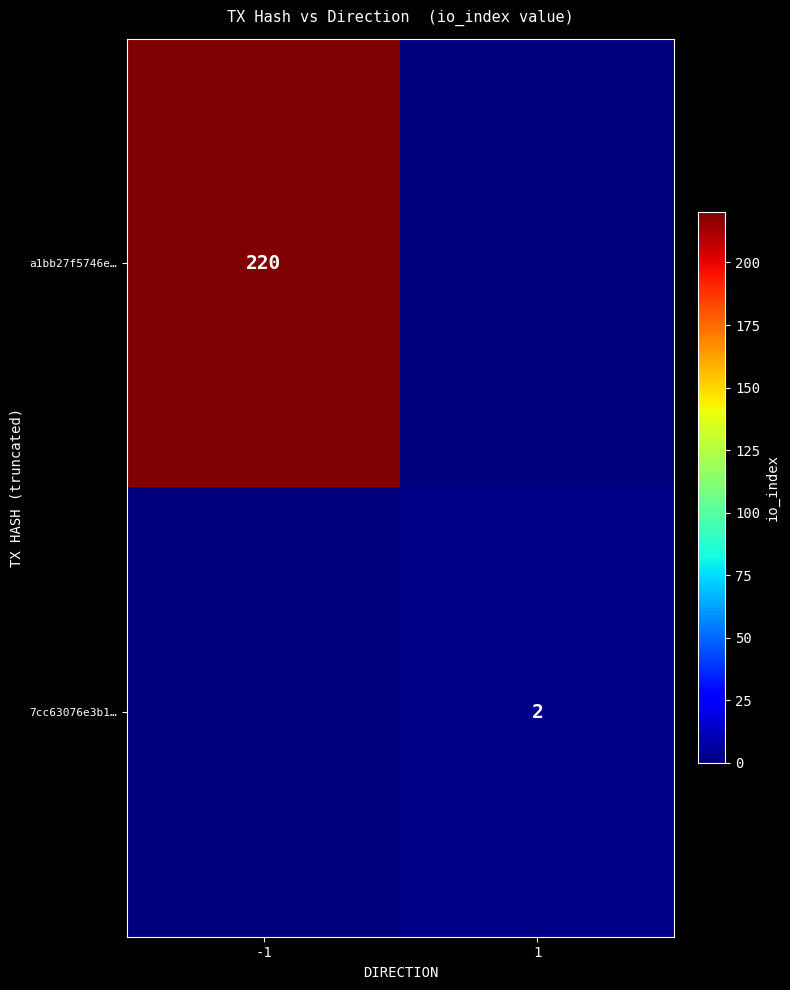

True or false: 7cc63076e3b1… has a value of 1 at 1.

False